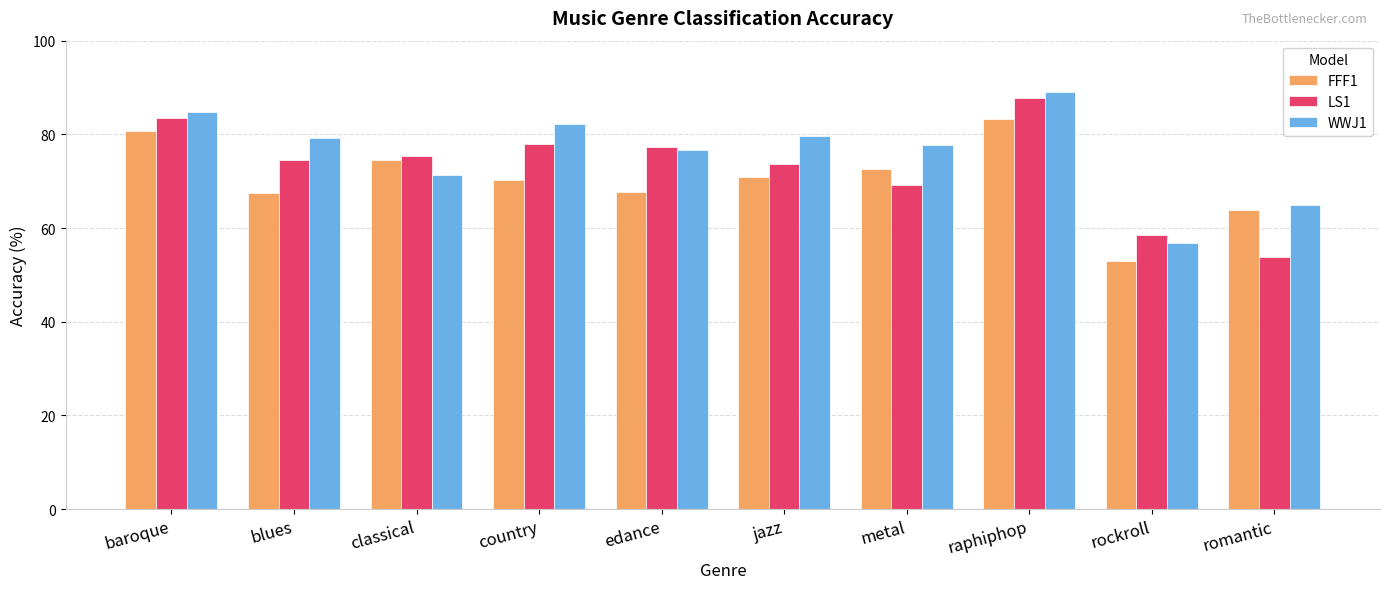

What is the total value across all series at edance?

221.7